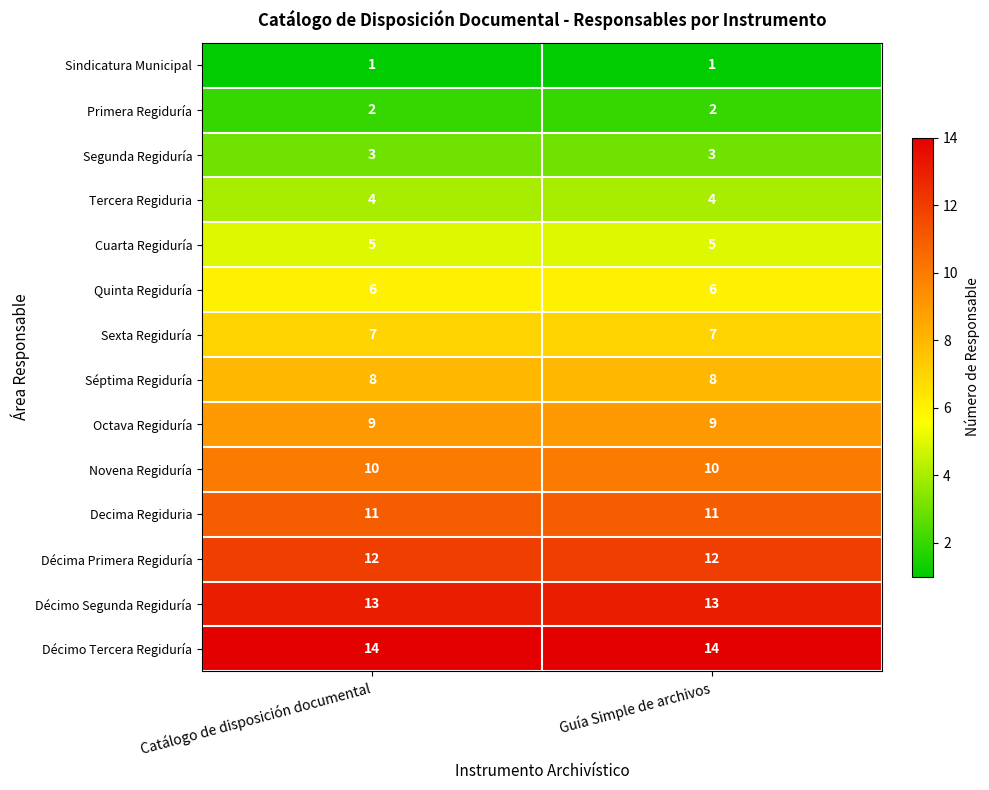

Reading left to right, extract all data points from this chart.

Sindicatura Municipal: Catálogo de disposición documental=1	Guía Simple de archivos=1
Primera Regiduría: Catálogo de disposición documental=2	Guía Simple de archivos=2
Segunda Regiduría: Catálogo de disposición documental=3	Guía Simple de archivos=3
Tercera Regiduria: Catálogo de disposición documental=4	Guía Simple de archivos=4
Cuarta Regiduría: Catálogo de disposición documental=5	Guía Simple de archivos=5
Quinta Regiduría: Catálogo de disposición documental=6	Guía Simple de archivos=6
Sexta Regiduría: Catálogo de disposición documental=7	Guía Simple de archivos=7
Séptima Regiduría: Catálogo de disposición documental=8	Guía Simple de archivos=8
Octava Regiduría: Catálogo de disposición documental=9	Guía Simple de archivos=9
Novena Regiduría: Catálogo de disposición documental=10	Guía Simple de archivos=10
Decima Regiduria: Catálogo de disposición documental=11	Guía Simple de archivos=11
Décima Primera Regiduría: Catálogo de disposición documental=12	Guía Simple de archivos=12
Décimo Segunda Regiduría: Catálogo de disposición documental=13	Guía Simple de archivos=13
Décimo Tercera Regiduría: Catálogo de disposición documental=14	Guía Simple de archivos=14